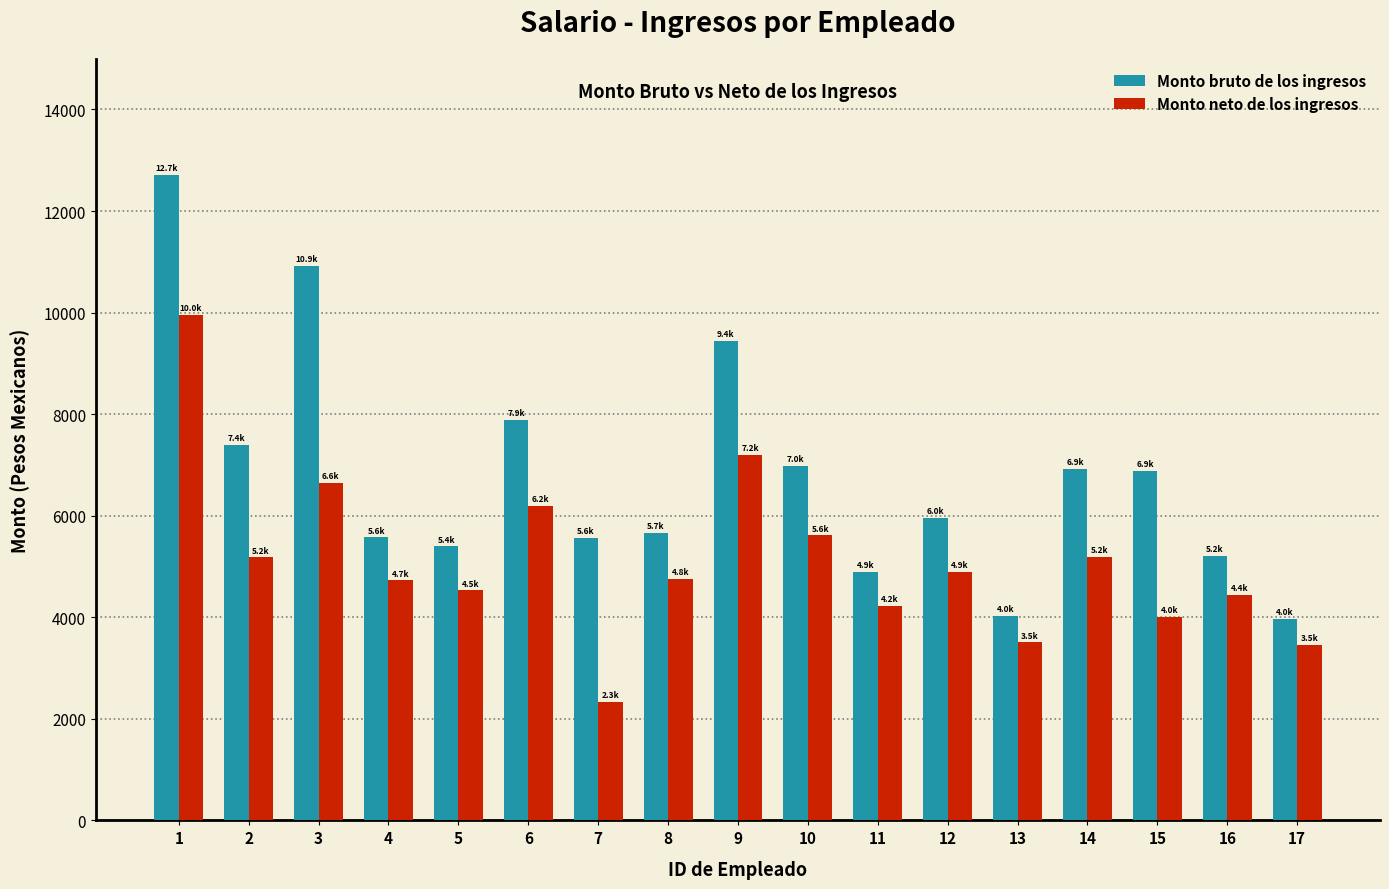

At 4, list the series in order from smallest to largest.

Monto neto de los ingresos, Monto bruto de los ingresos